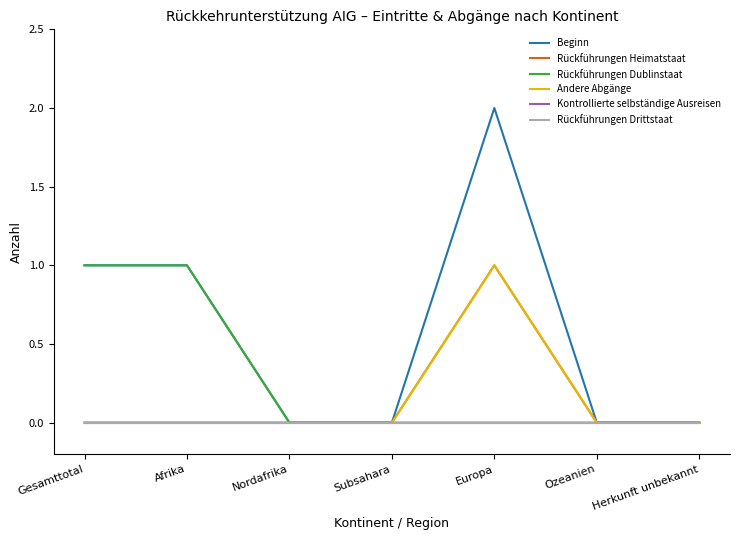

List the labels in order of Rückführungen Drittstaat value, largest first.

Gesamttotal, Afrika, Nordafrika, Subsahara, Europa, Ozeanien, Herkunft unbekannt